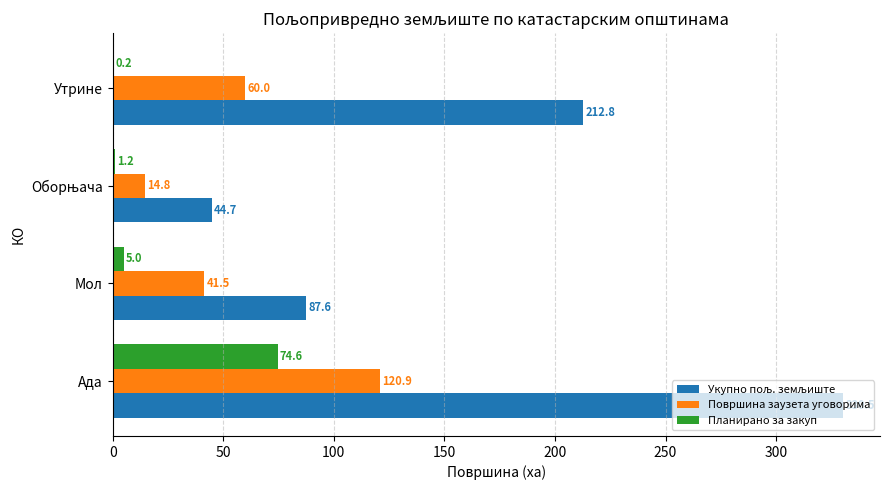

Where is Планирано за закуп nearest to the value 37?

Мол